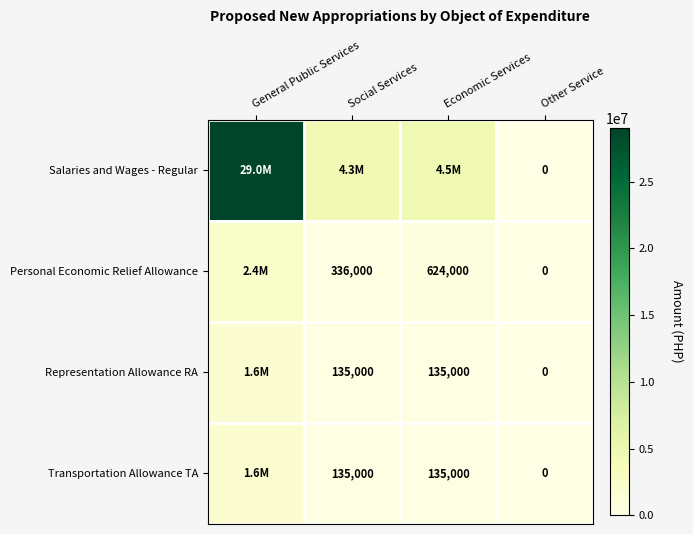

What is the sum of the Representation Allowance RA values at Economic Services and Other Service?

135000